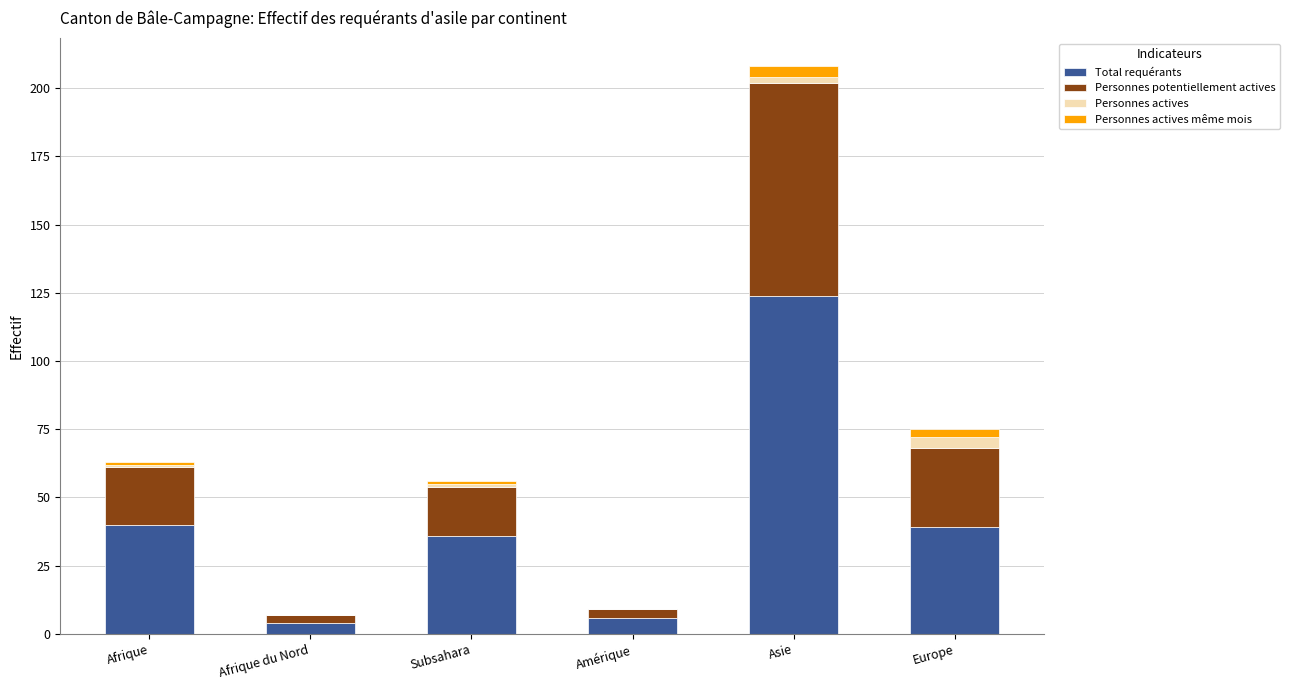

At which category is the sum across all series the highest?

Asie